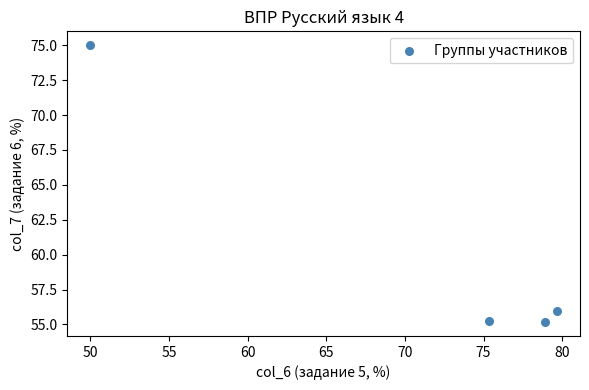

What is the range of Y values (max minus min)?

19.8